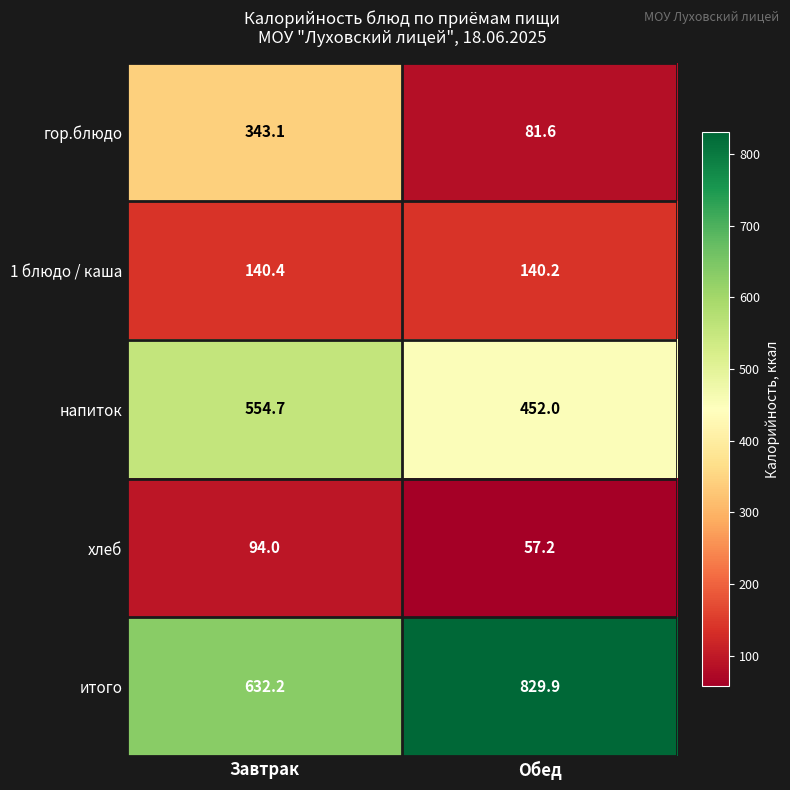

List the series in order of their peak value, highest first.

итого, напиток, гор.блюдо, 1 блюдо / каша, хлеб